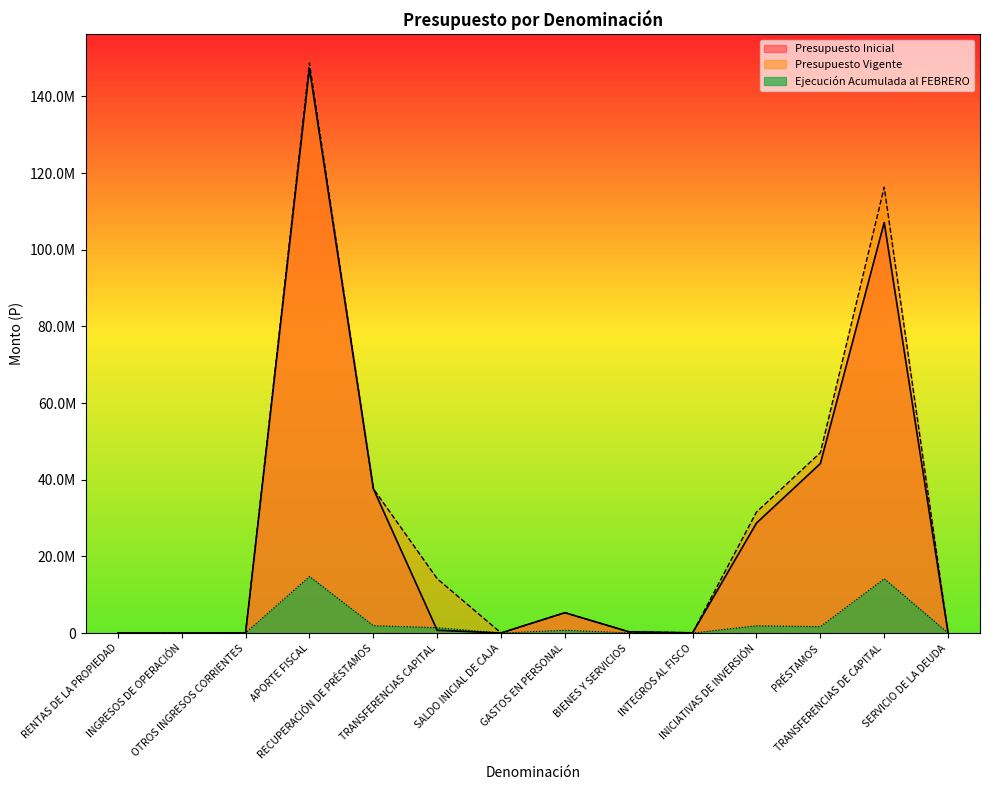

The Ejecución Acumulada al FEBRERO series shows 727284 at GASTOS EN PERSONAL. True or false?

True